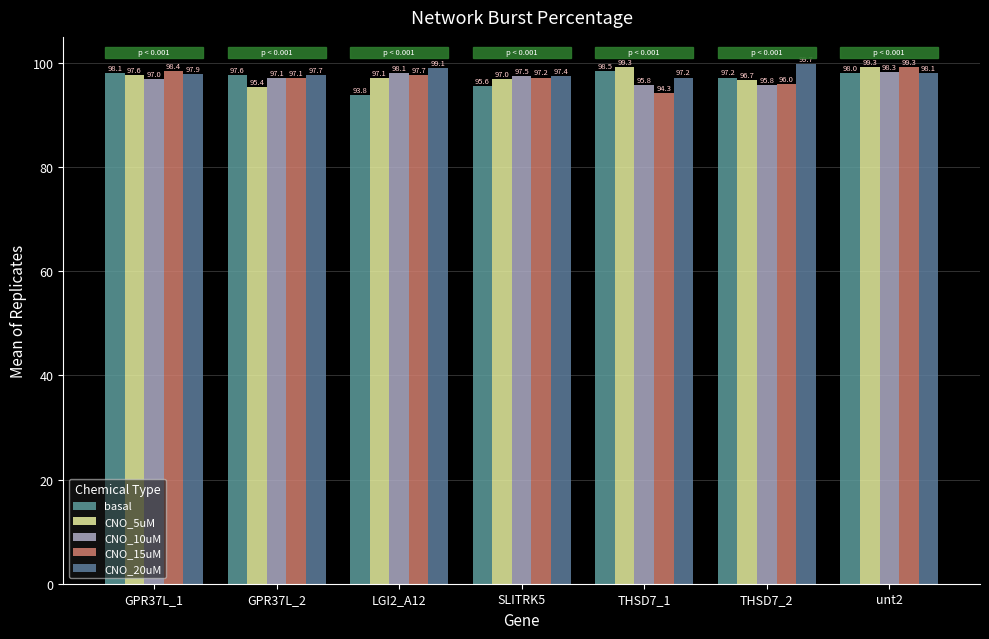

List the series in order of their peak value, highest first.

CNO_20uM, CNO_5uM, CNO_15uM, basal, CNO_10uM